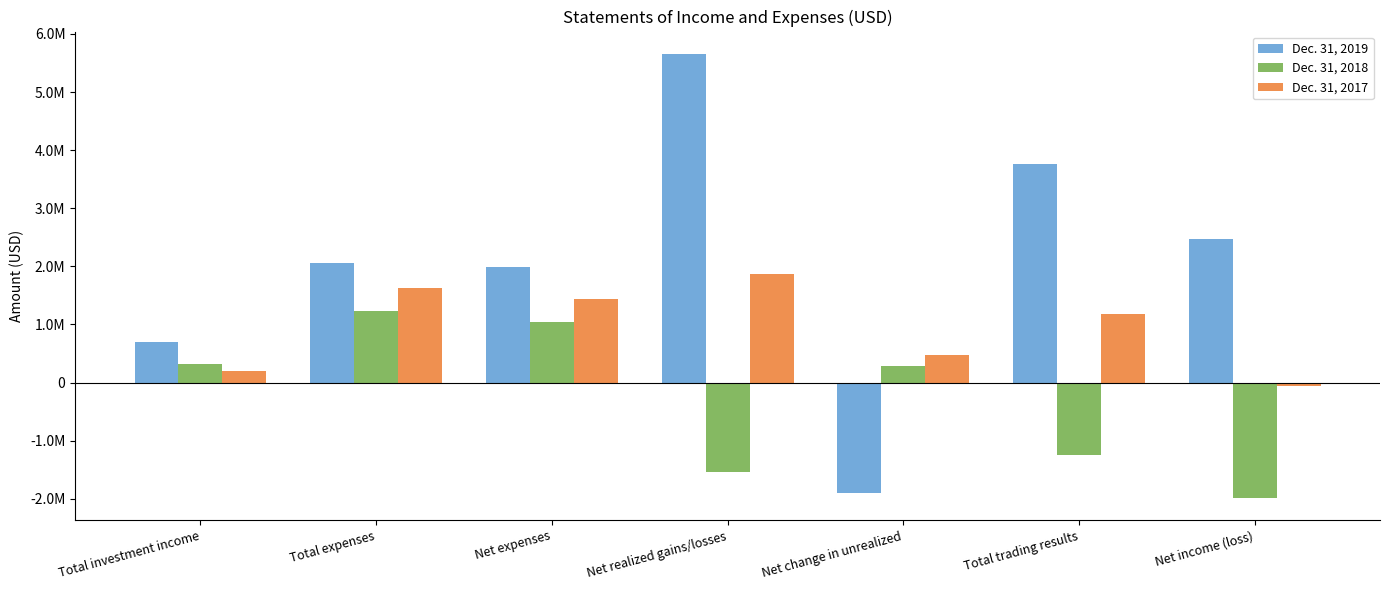

What is the average value of the Dec. 31, 2018 series?

-270306